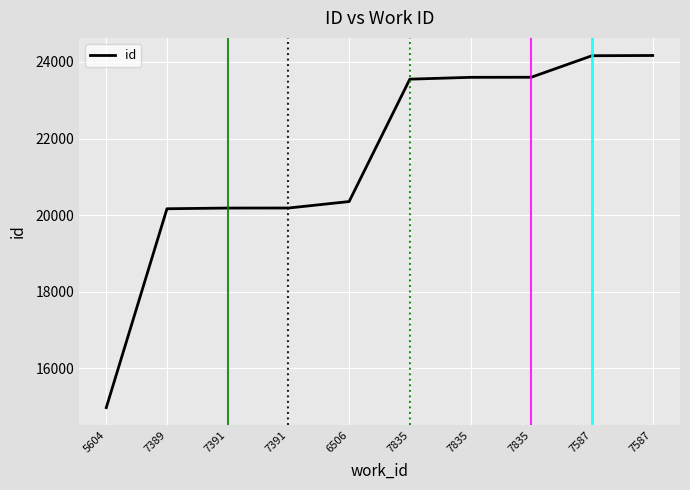

Does the chart have visible grid lines?

Yes